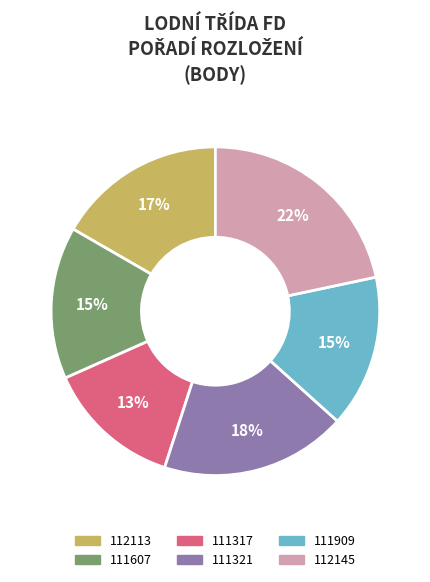

True or false: 111909 accounts for 27% of the total.

False